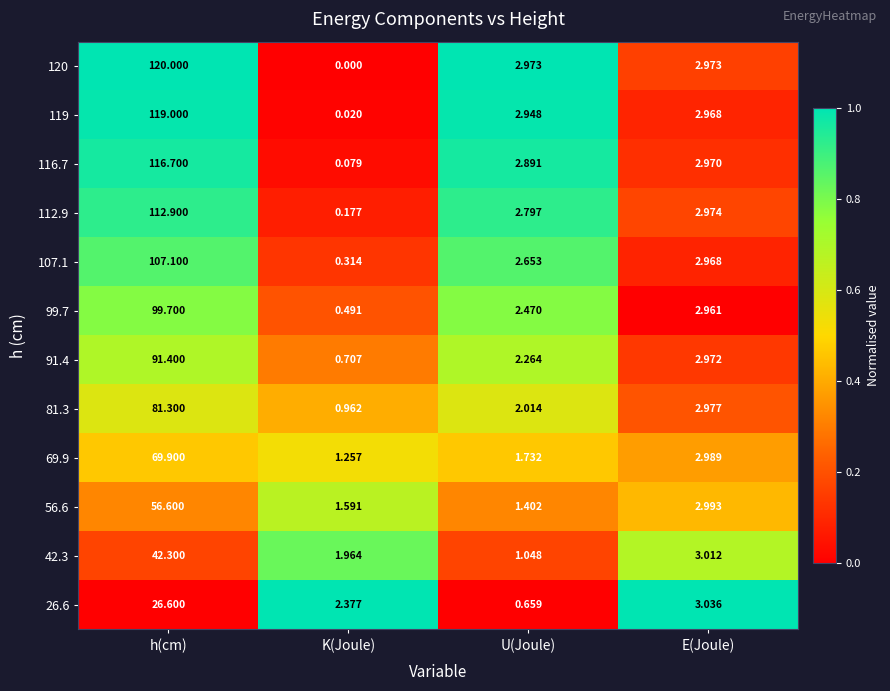

Rank the categories by 42.3 value from highest to lowest.

h(cm), E(Joule), K(Joule), U(Joule)